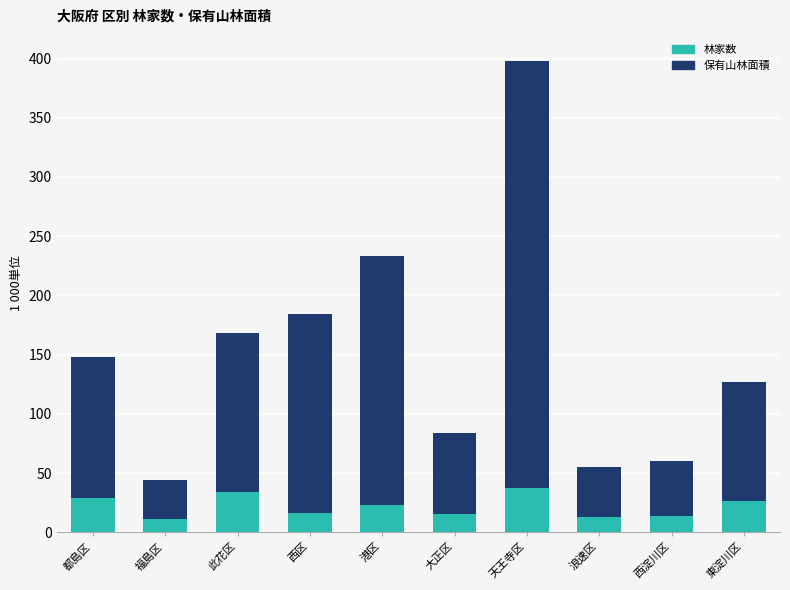

What is the total value across all series at 東淀川区?

127